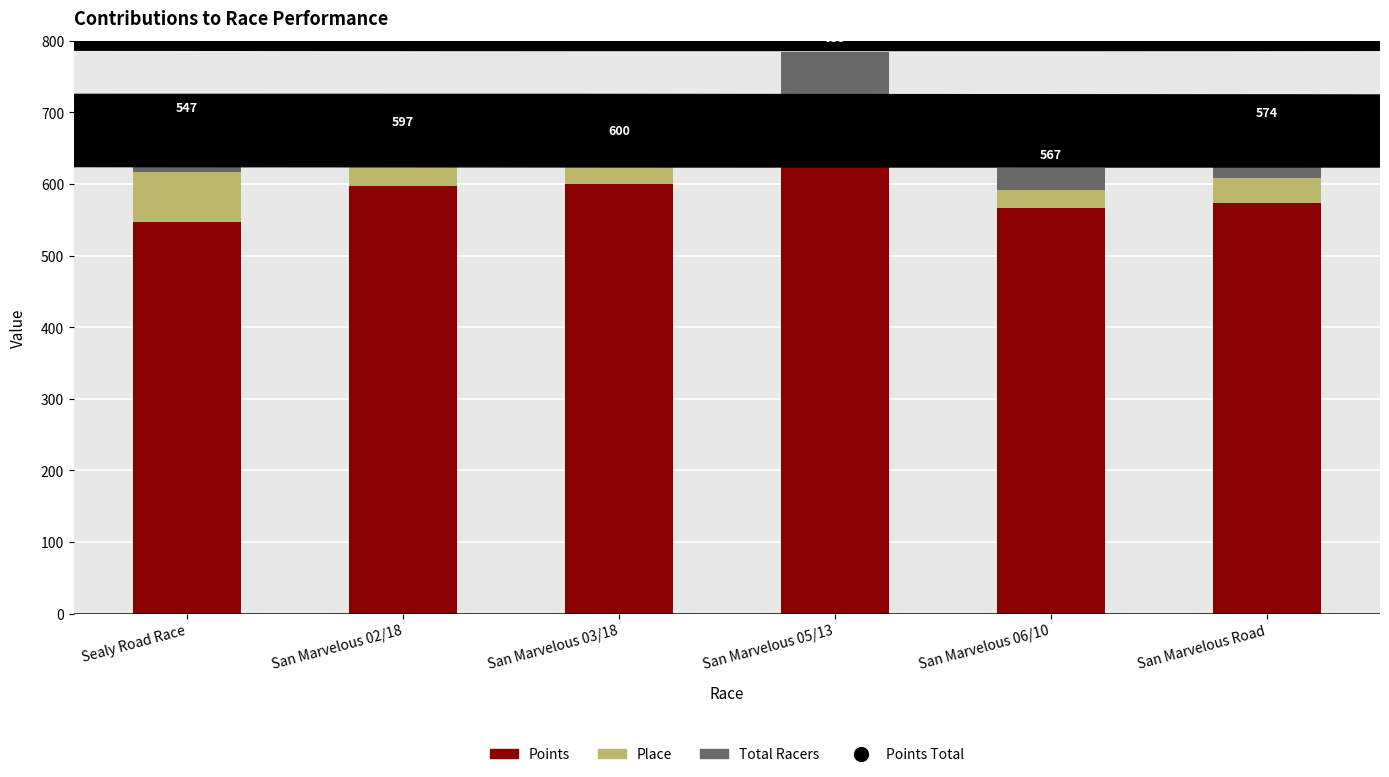

The value of Points at San Marvelous 03/18 is 600.1. True or false?

True